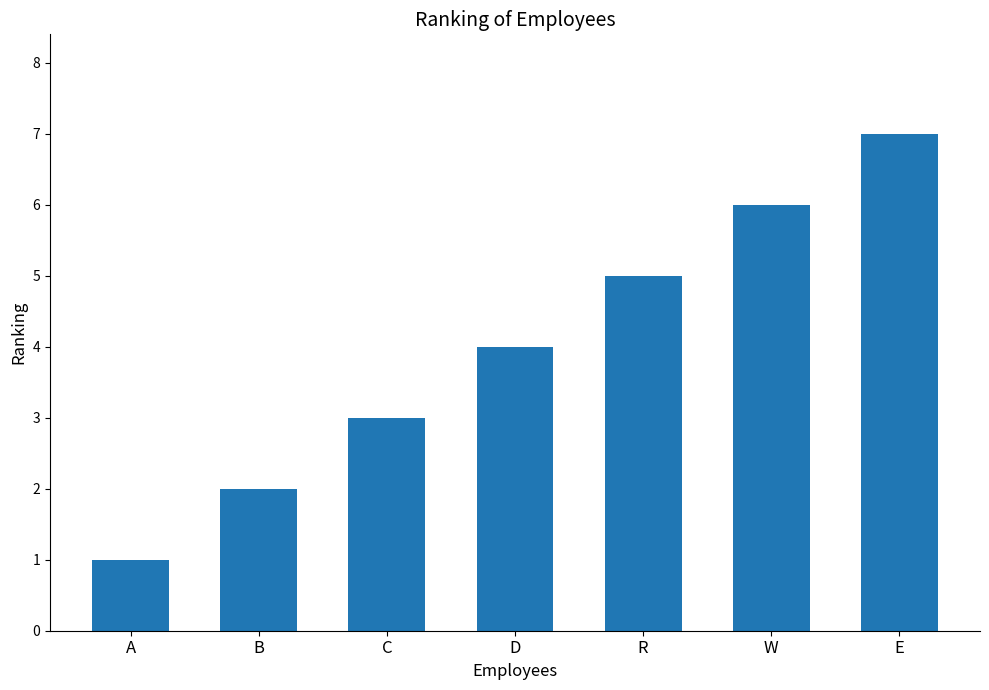

What is the label of the 4th bar from the right?

D